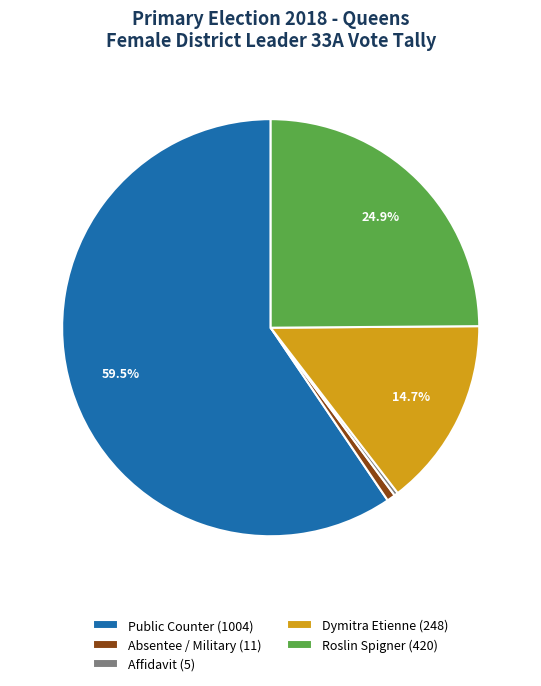

Combined, do Absentee / Military (11) and Affidavit (5) account for over 50%?

No